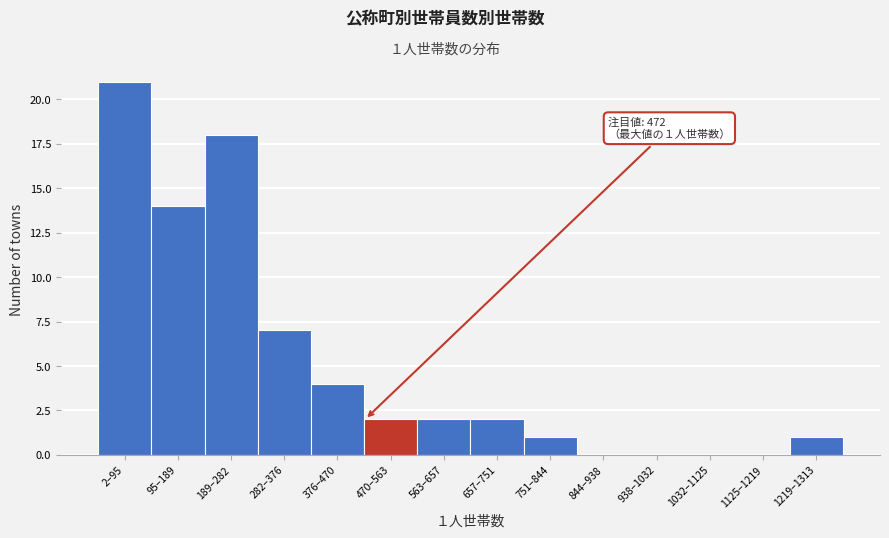

Reading left to right, list all the values displayed in this chart.

2–95=21	95–189=14	189–282=18	282–376=7	376–470=4	470–563=2	563–657=2	657–751=2	751–844=1	844–938=0	938–1032=0	1032–1125=0	1125–1219=0	1219–1313=1